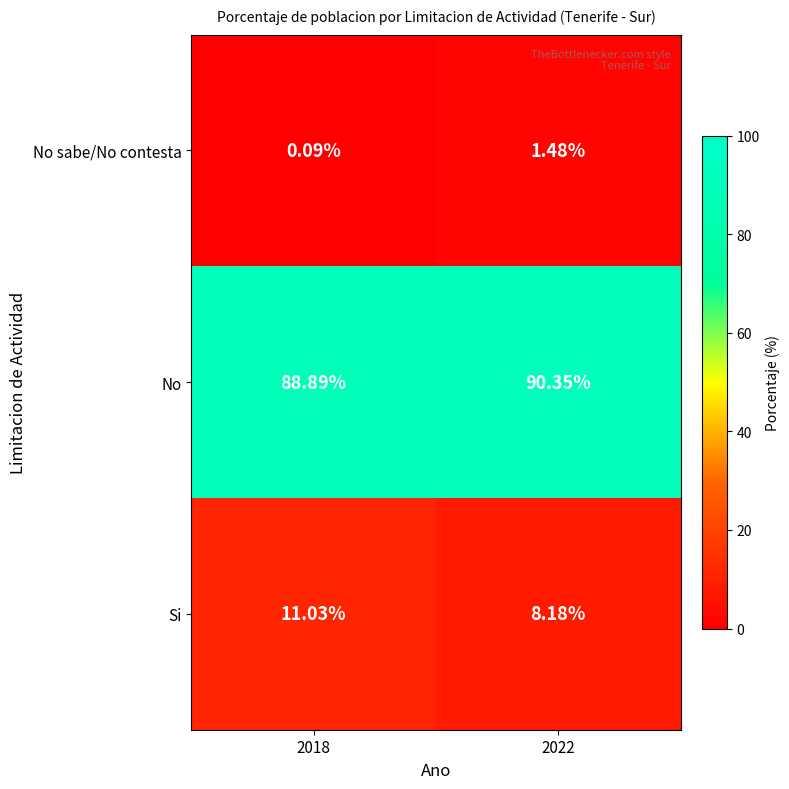

At 2018, list the series in order from largest to smallest.

No, Si, No sabe/No contesta